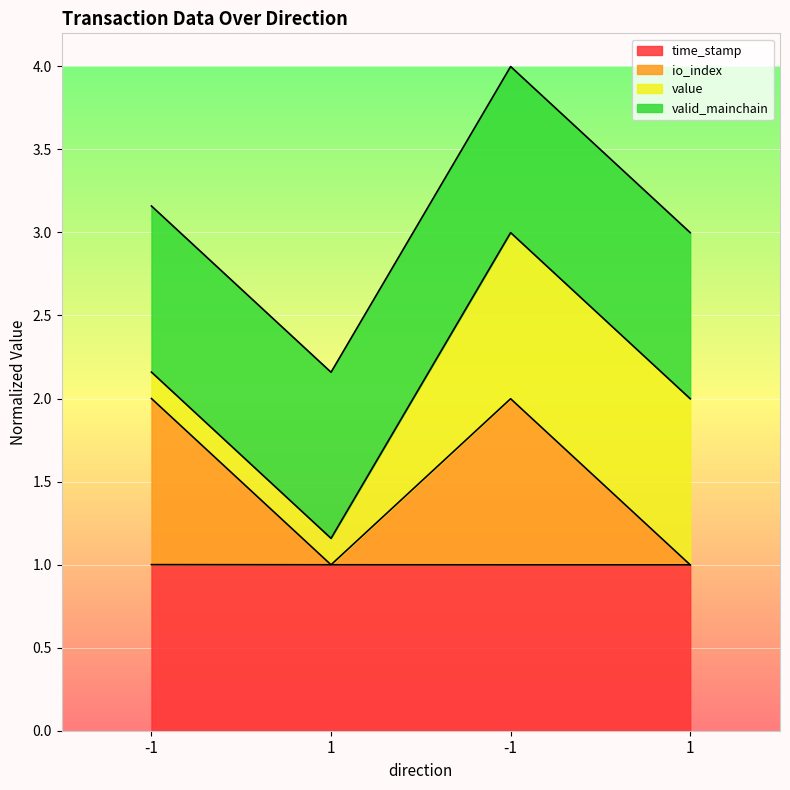

How many data points in io_index are less than 1?

2